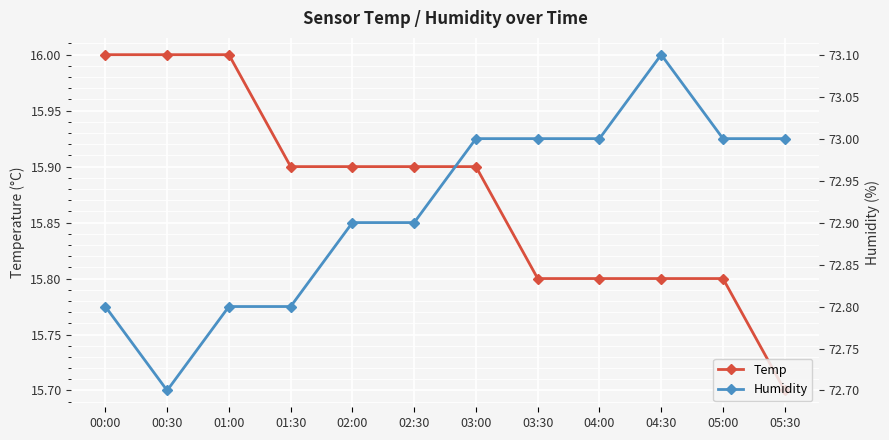

True or false: Temp has more than 0 points higher than both neighbors.

False